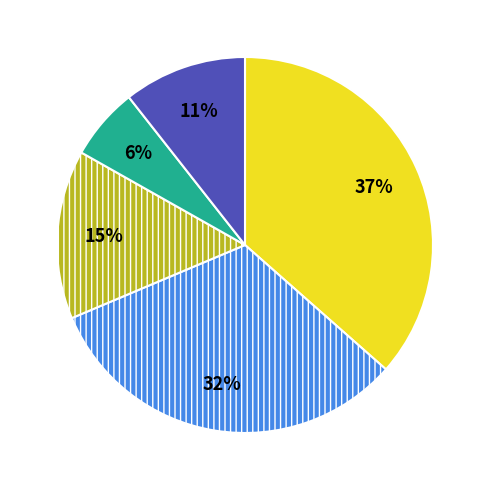

Is there a majority slice in this chart?

No